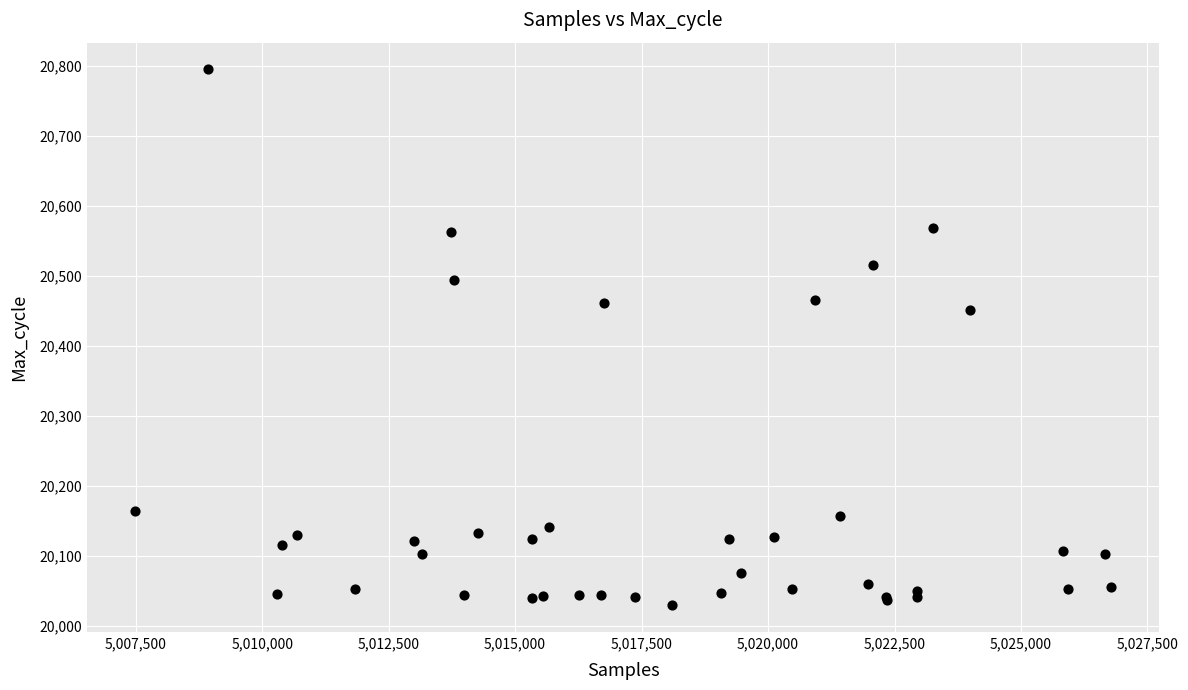

What Y value in the scatter plot is closest to 20412?

20451